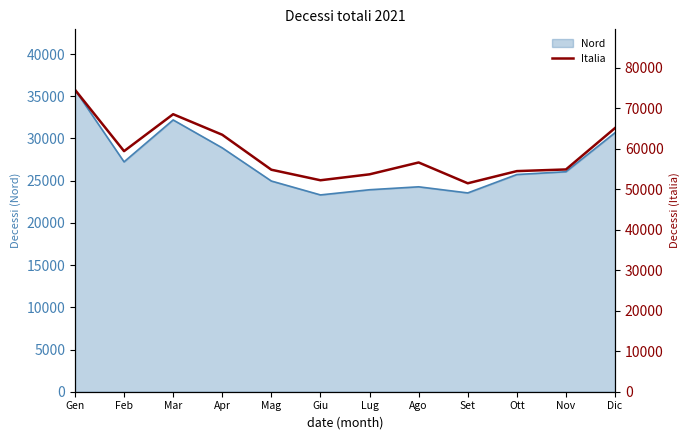

How many values exceed 56594?

5